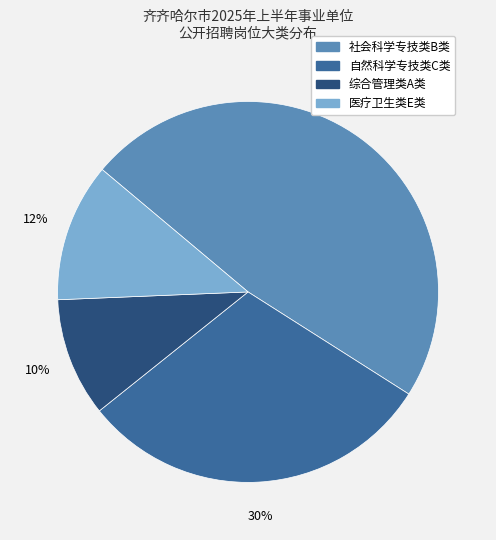

To the nearest percent, what is the combined percentage of 社会科学专技类B类 and 自然科学专技类C类?

78%